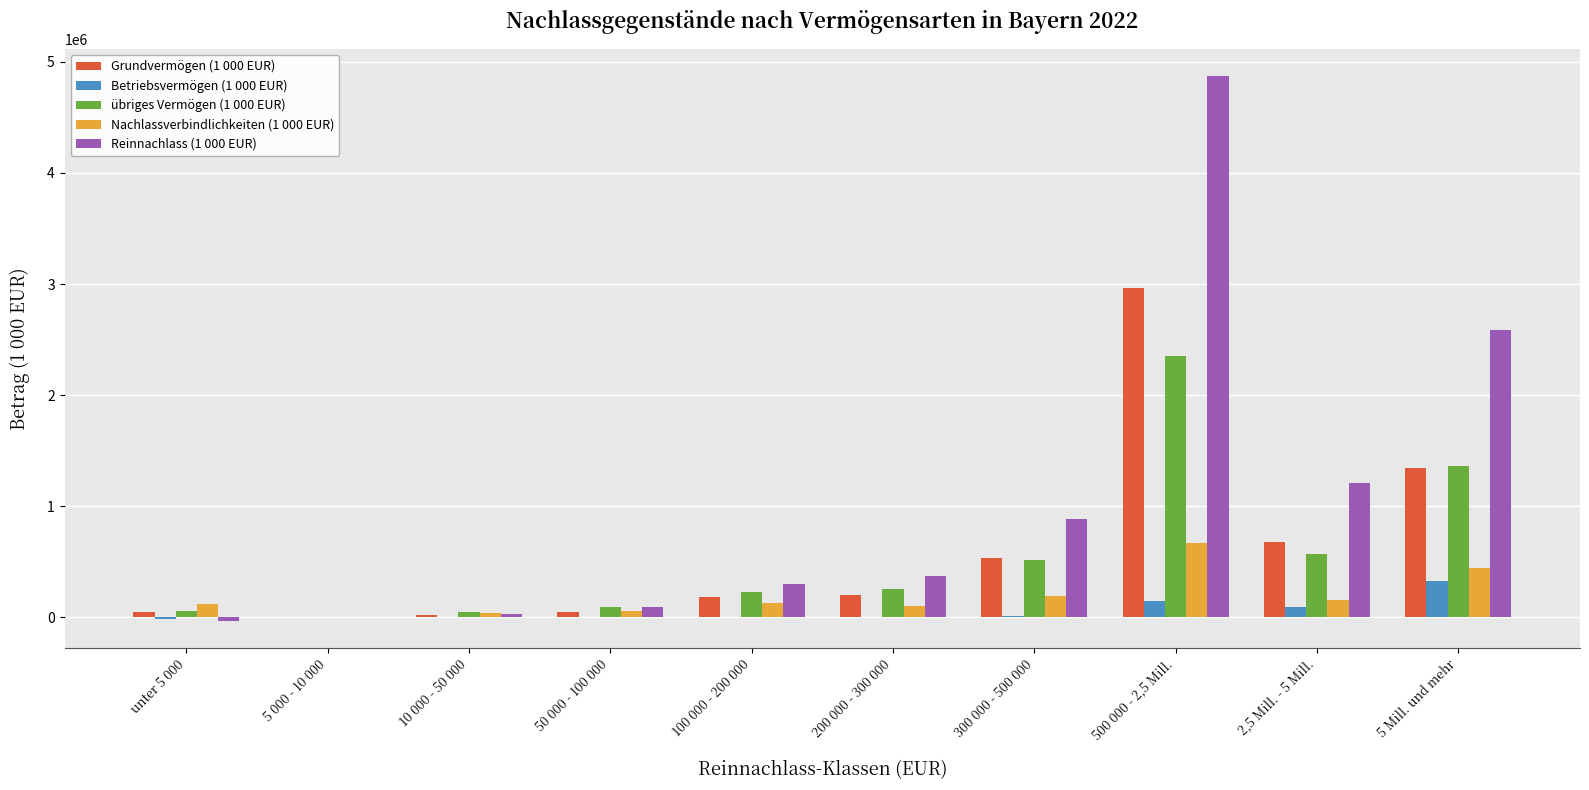

At which category is the sum across all series the highest?

500 000 - 2,5 Mill.